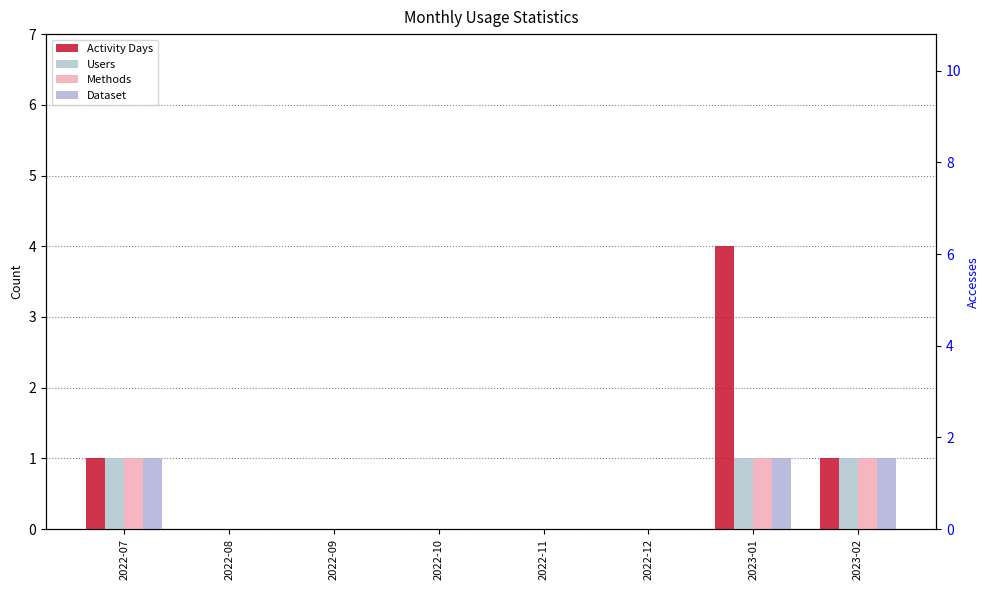

The value of Activity Days at 2023-01 is 4. True or false?

True